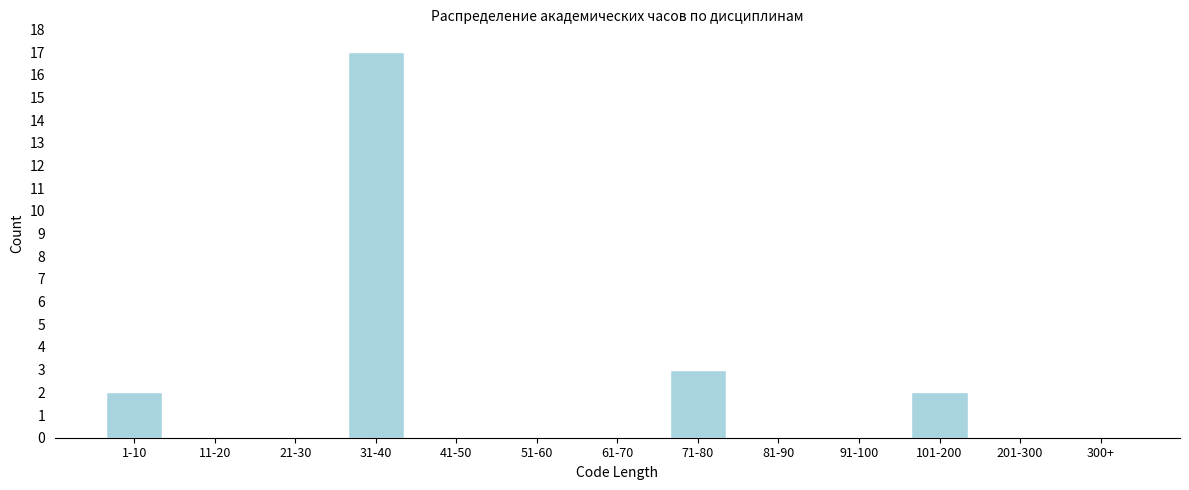

Reading left to right, what are all the values shown in this chart?

1-10=2	11-20=0	21-30=0	31-40=17	41-50=0	51-60=0	61-70=0	71-80=3	81-90=0	91-100=0	101-200=2	201-300=0	300+=0